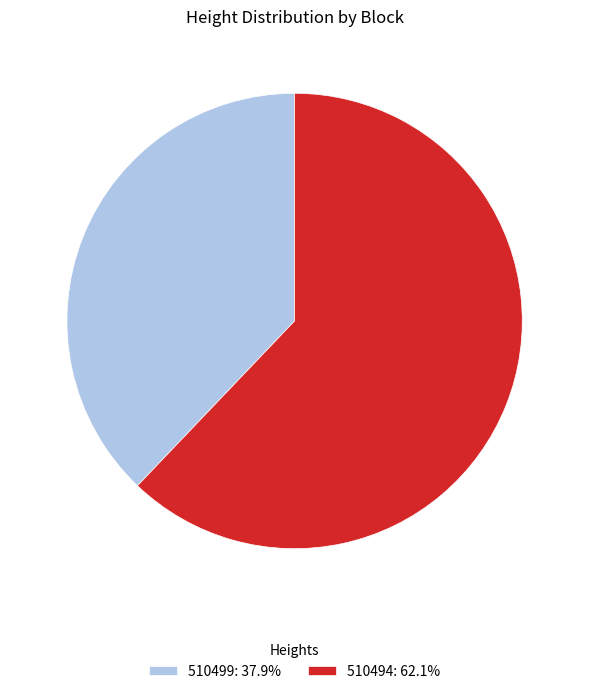

Is 510499 the majority of the pie?

No